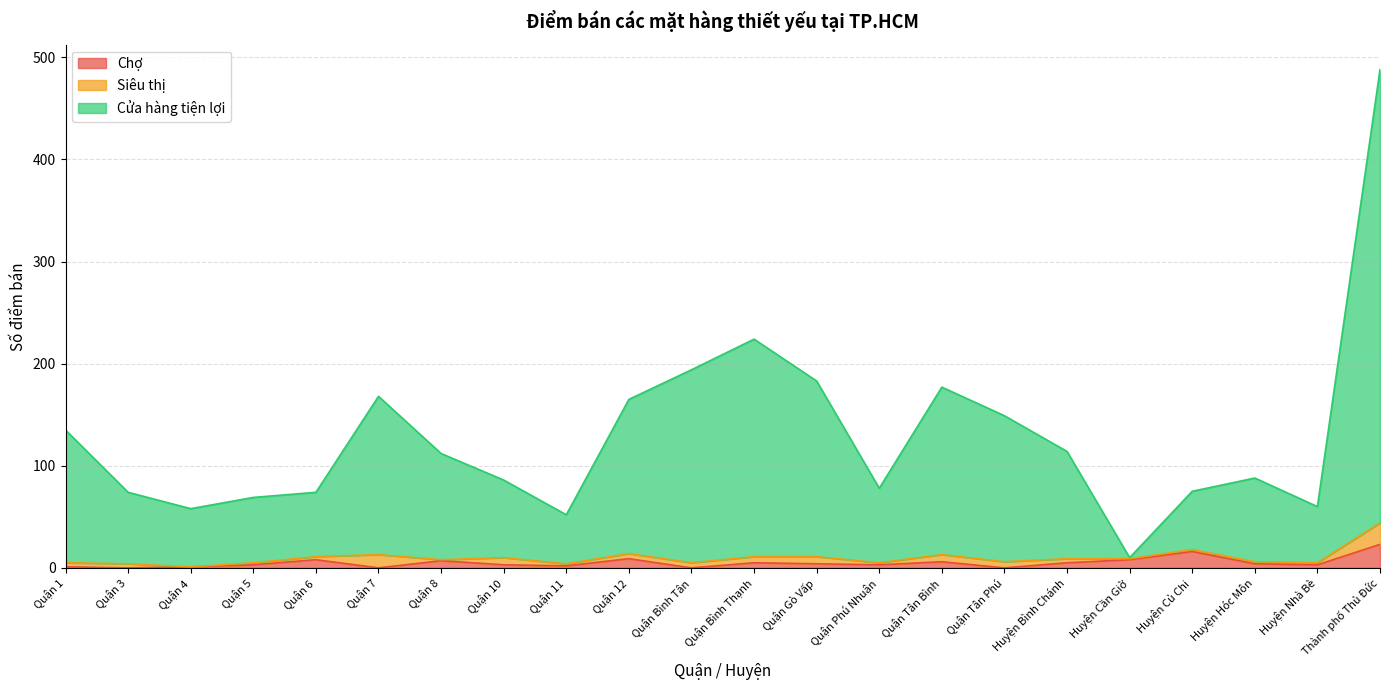

Which series changed the most between Quận 1 and Huyện Bình Chánh?

Cửa hàng tiện lợi